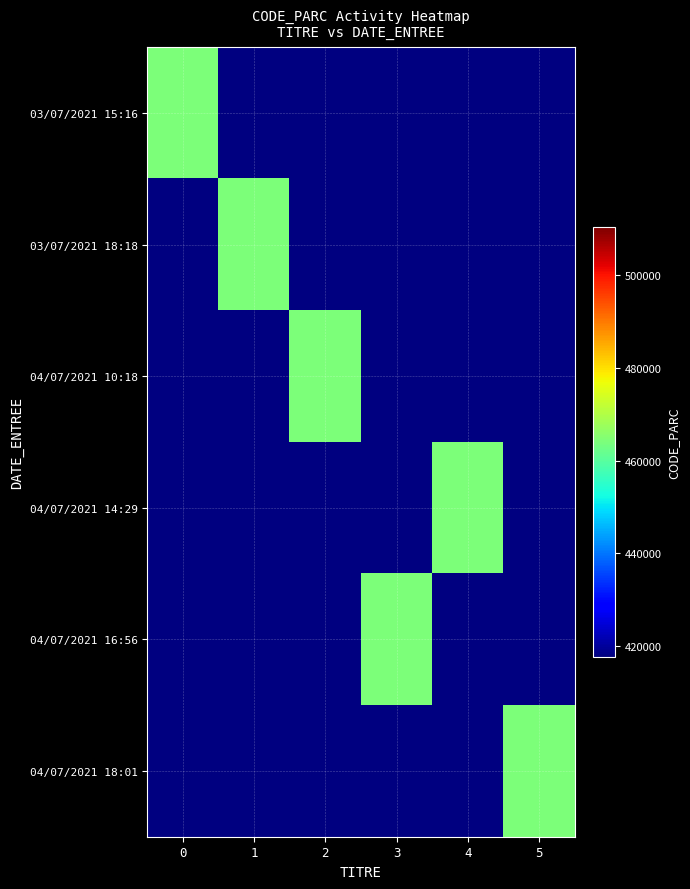

Which series changed the most between 2 and 3?

04/07/2021 10:18